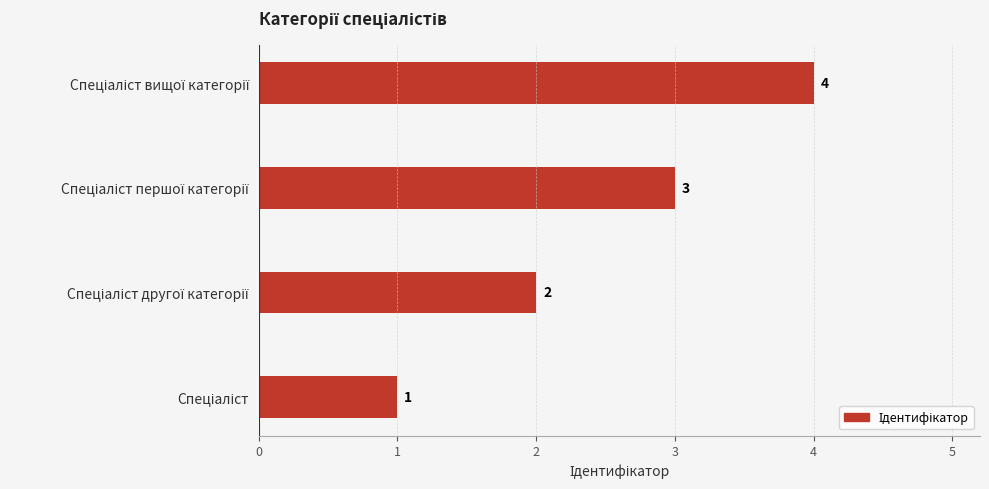

What is the greatest value displayed?

4